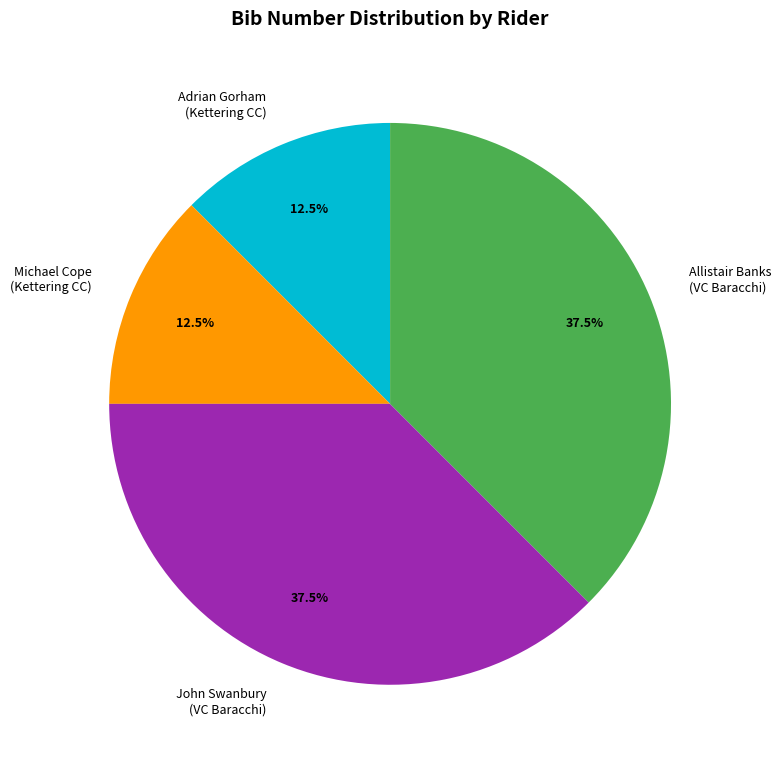

Is there a majority slice in this chart?

No